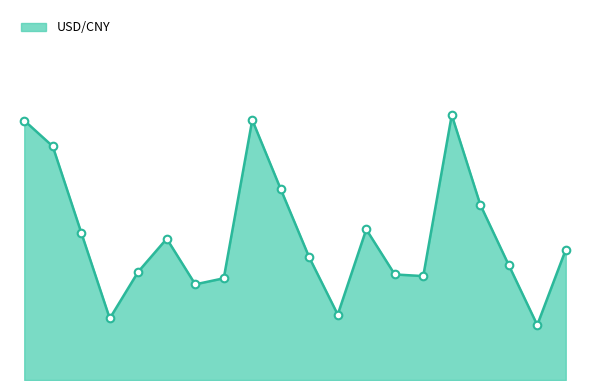

Is this an area chart (filled region under the line)?

Yes